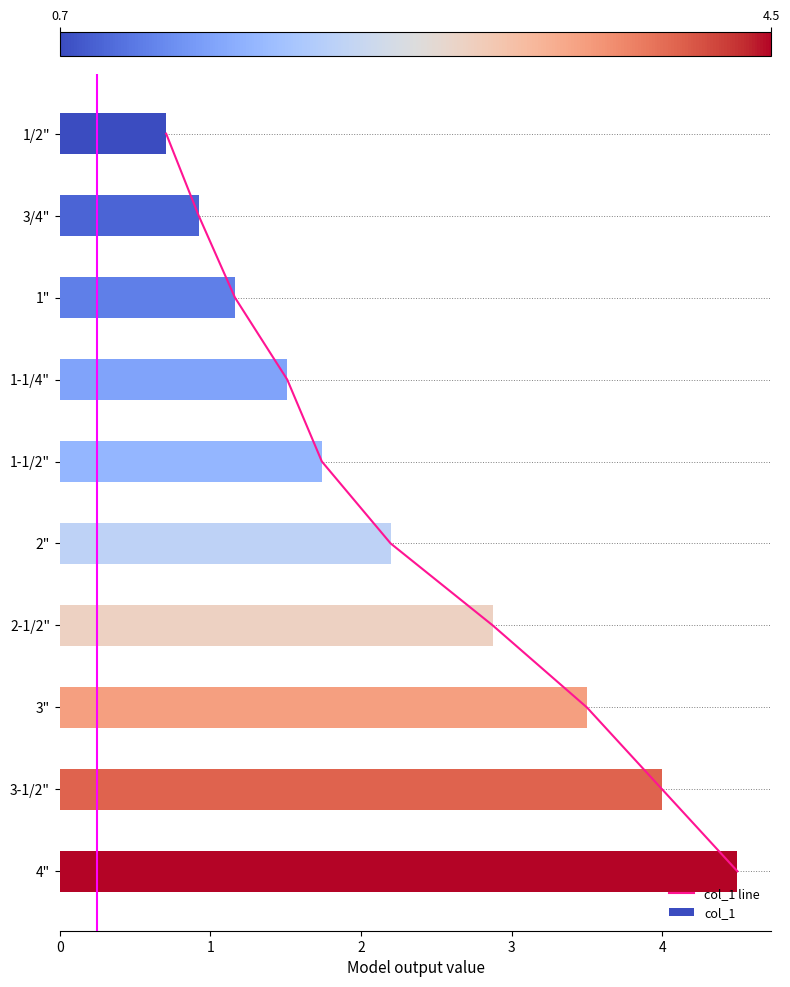

Rank the categories by value from highest to lowest.

9, 8, 7, 6, 5, 4, 3, 2, 1, 0